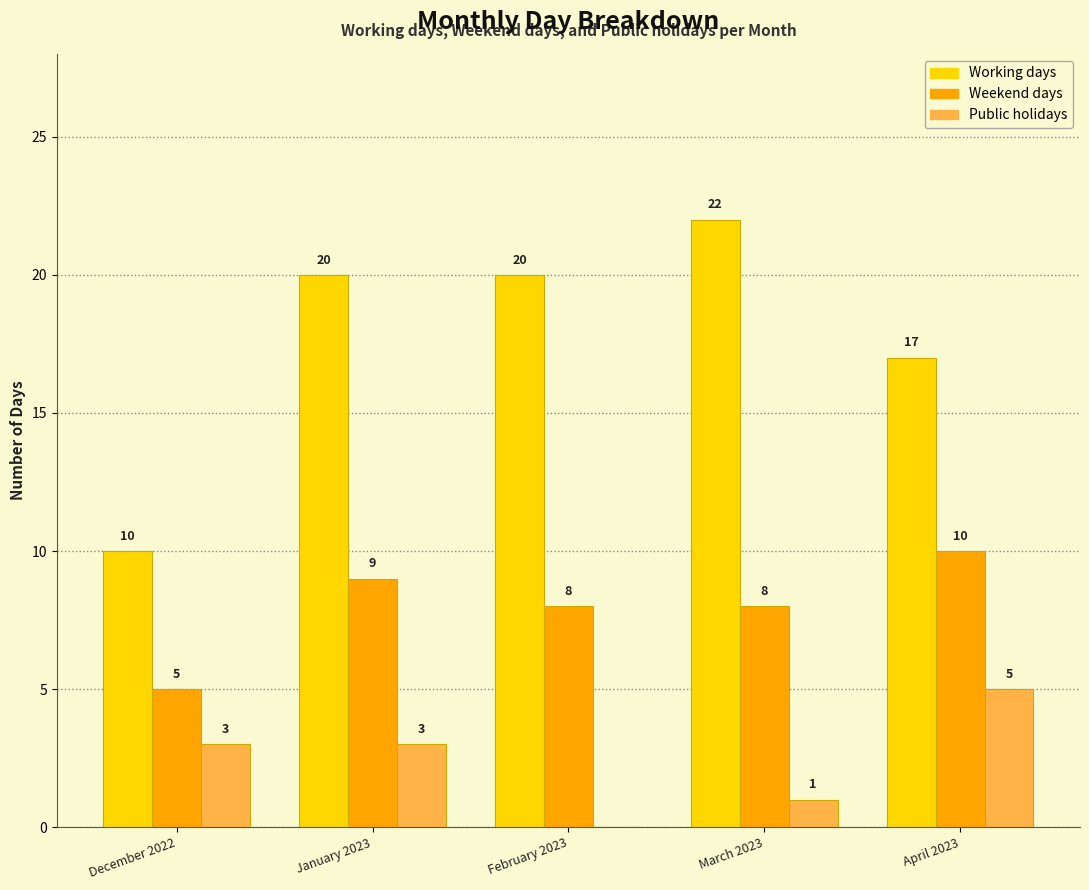

What is the sum of all Weekend days values?

40